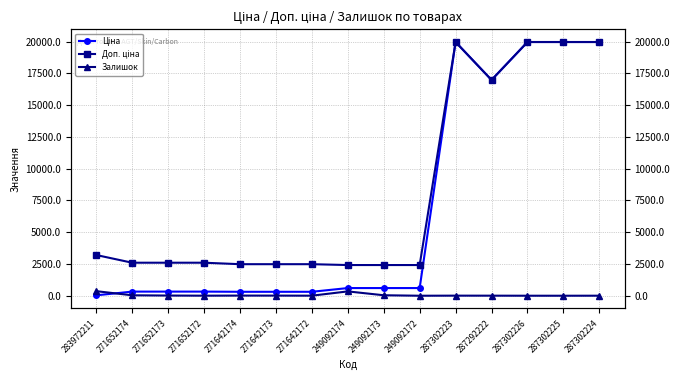

How many interior local valleys does the Доп. ціна series have?

1